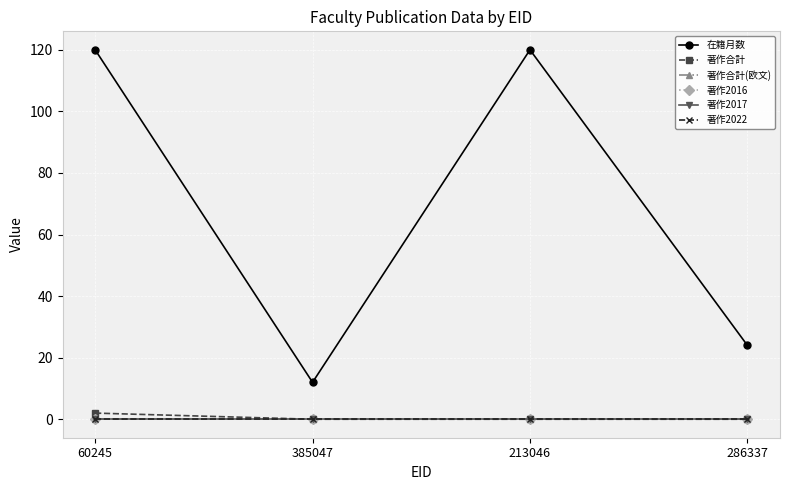

Rank the categories by 著作合計(欧文) value from lowest to highest.

60245, 385047, 213046, 286337